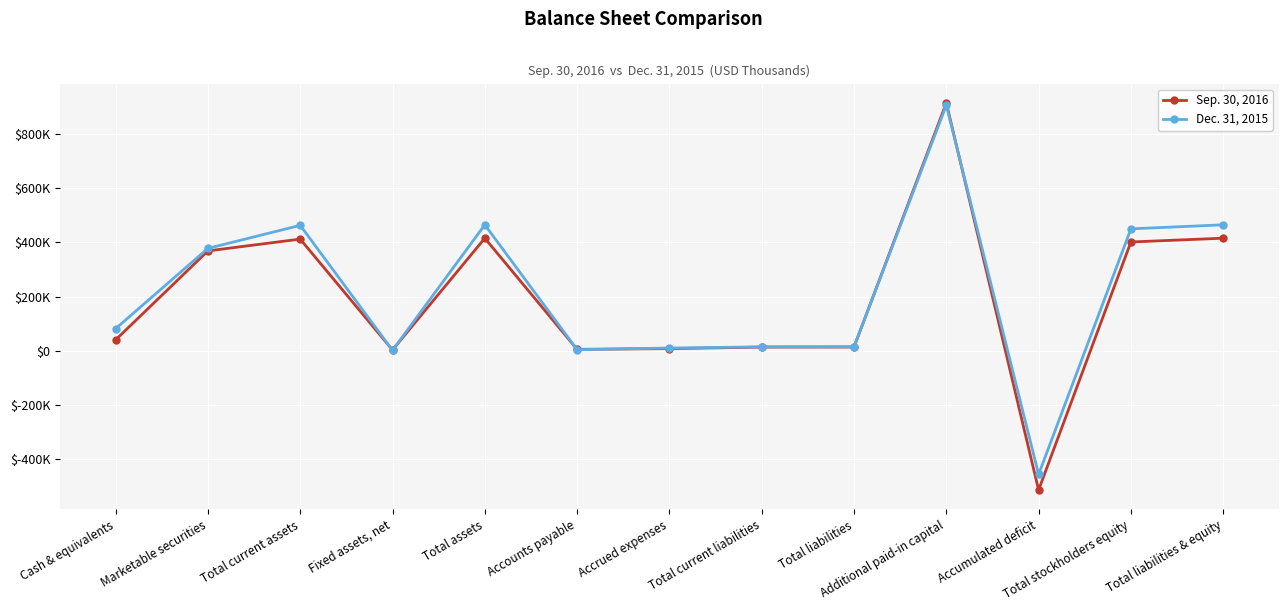

How many series are shown in this chart?

2